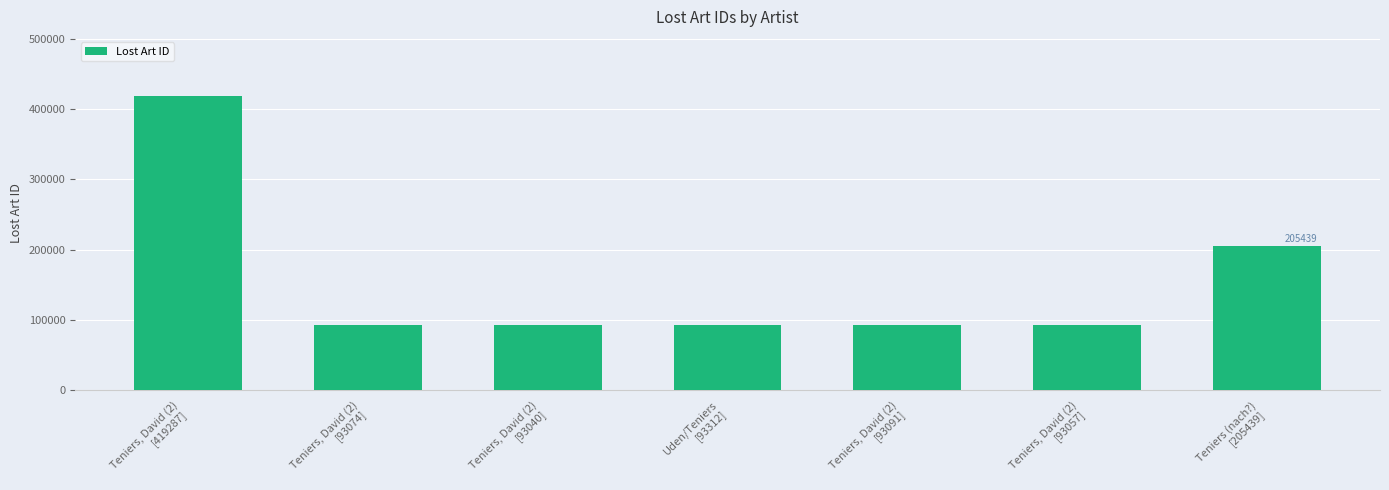

How many bars are there in total?

7